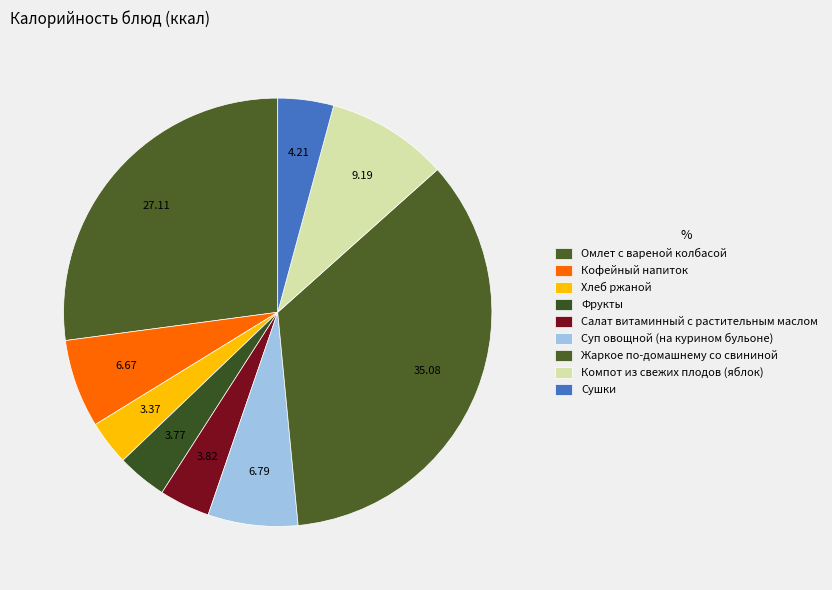

Which category has the smallest portion of the pie?

Хлеб ржаной